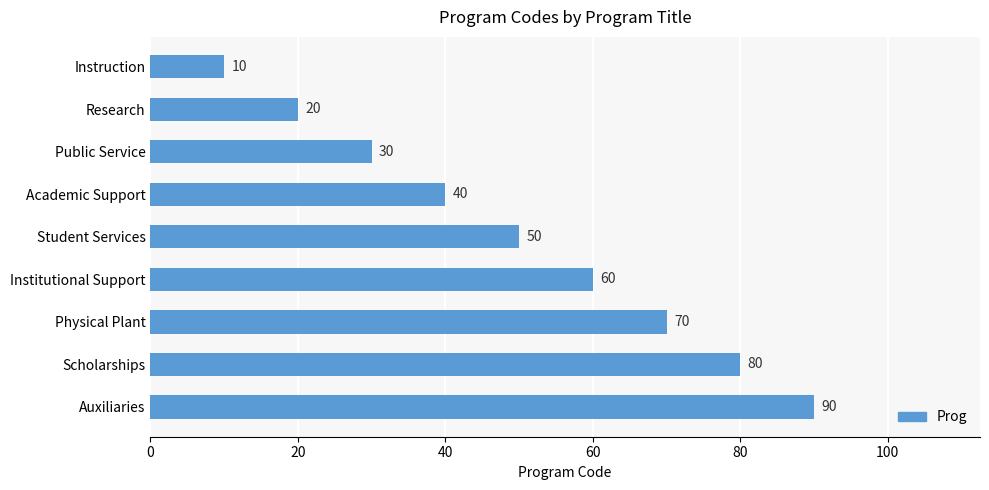

How many values are between 30 and 70?

5